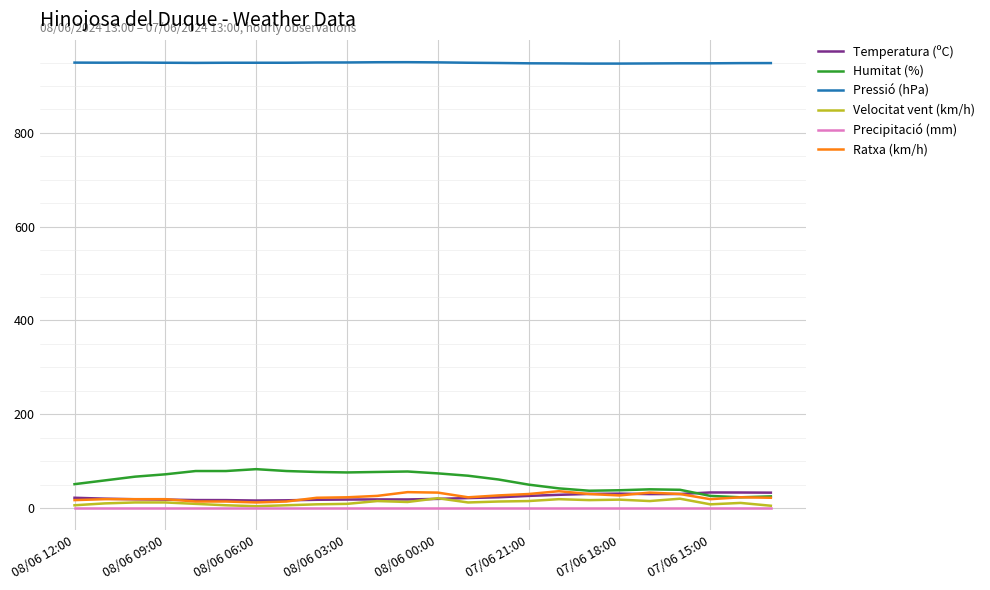

What is the lowest value of the Pressió (hPa) series?

947.7